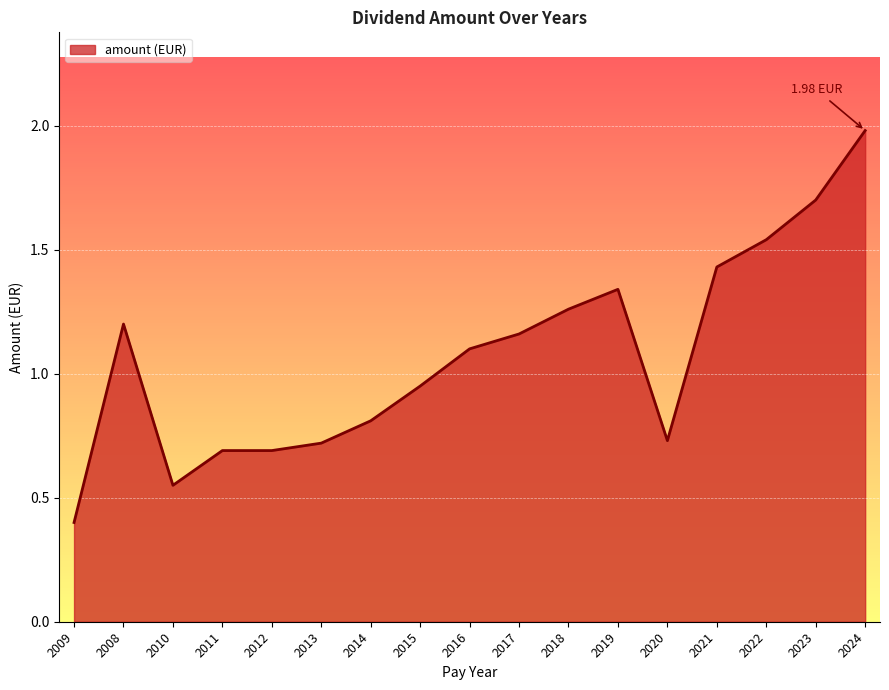

At which label is the value closest to 1?

2015